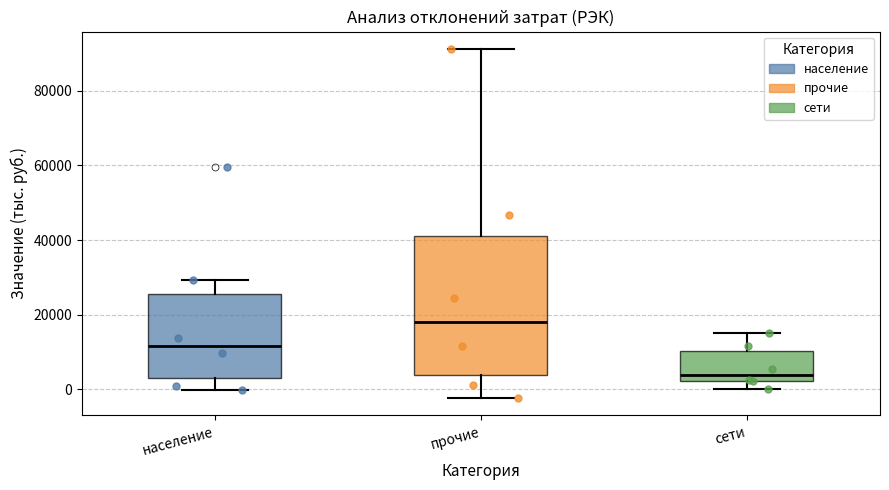

Reading left to right, transcribe this box plot: for each box, give where its median line is, the range the box spans, and where its two whiskers end, as read against the y-axis. The values are not printed on the chart, so give them approximately, as read against the axis.

население: median 12000, box 2000 to 26000, whiskers 0 to 30000
прочие: median 18000, box 4000 to 42000, whiskers -2000 to 92000
сети: median 4000, box 2000 to 10000, whiskers 0 to 16000